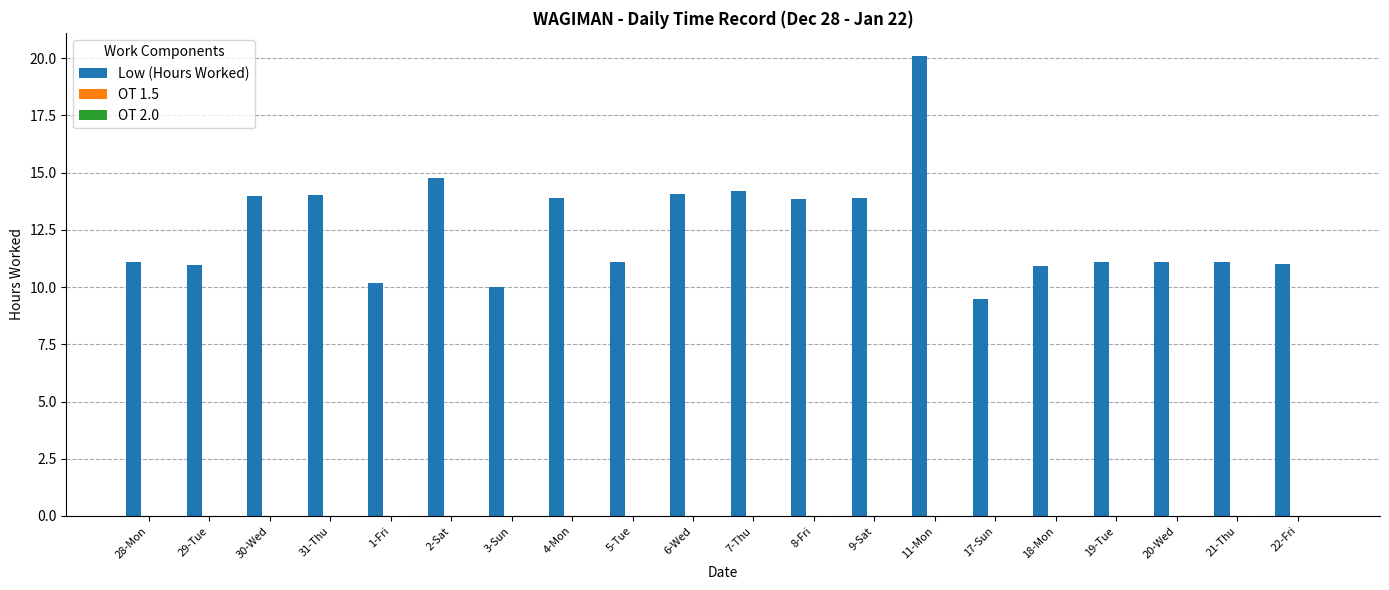

What is the label of the 17th bar from the left?

19-Tue